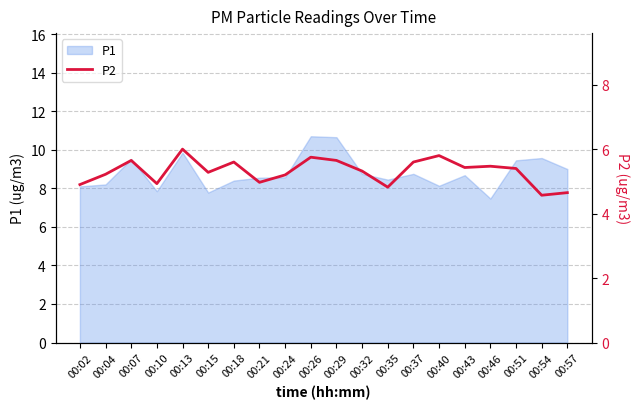

Reading left to right, what are all the values shown in this chart?

4.9	5.2	5.7	4.9	6.0	5.3	5.6	5.0	5.2	5.8	5.7	5.3	4.8	5.6	5.8	5.4	5.5	5.4	4.6	4.7